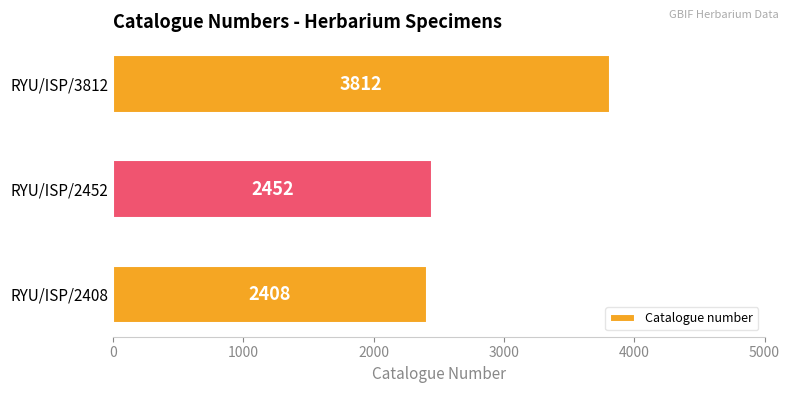

How many bars are there in total?

3